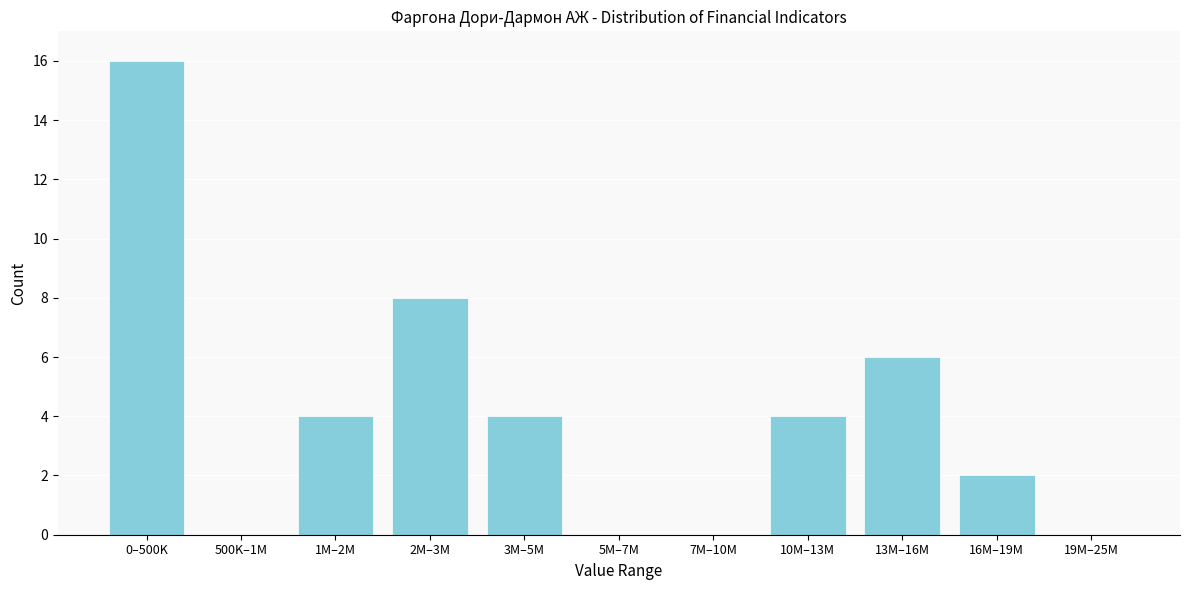

Reading left to right, extract all data points from this chart.

0–500K=16	500K–1M=0	1M–2M=4	2M–3M=8	3M–5M=4	5M–7M=0	7M–10M=0	10M–13M=4	13M–16M=6	16M–19M=2	19M–25M=0